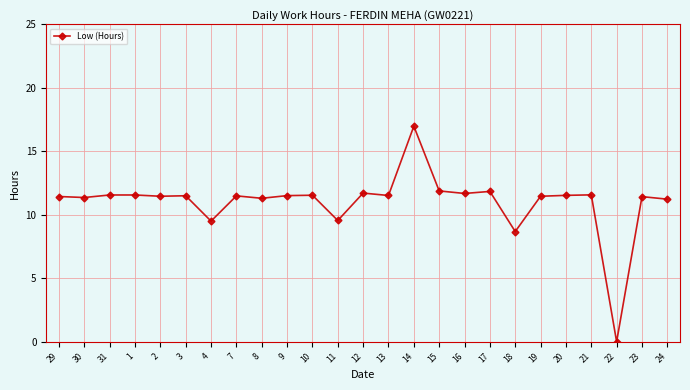

Which label corresponds to the largest value in the chart?

14